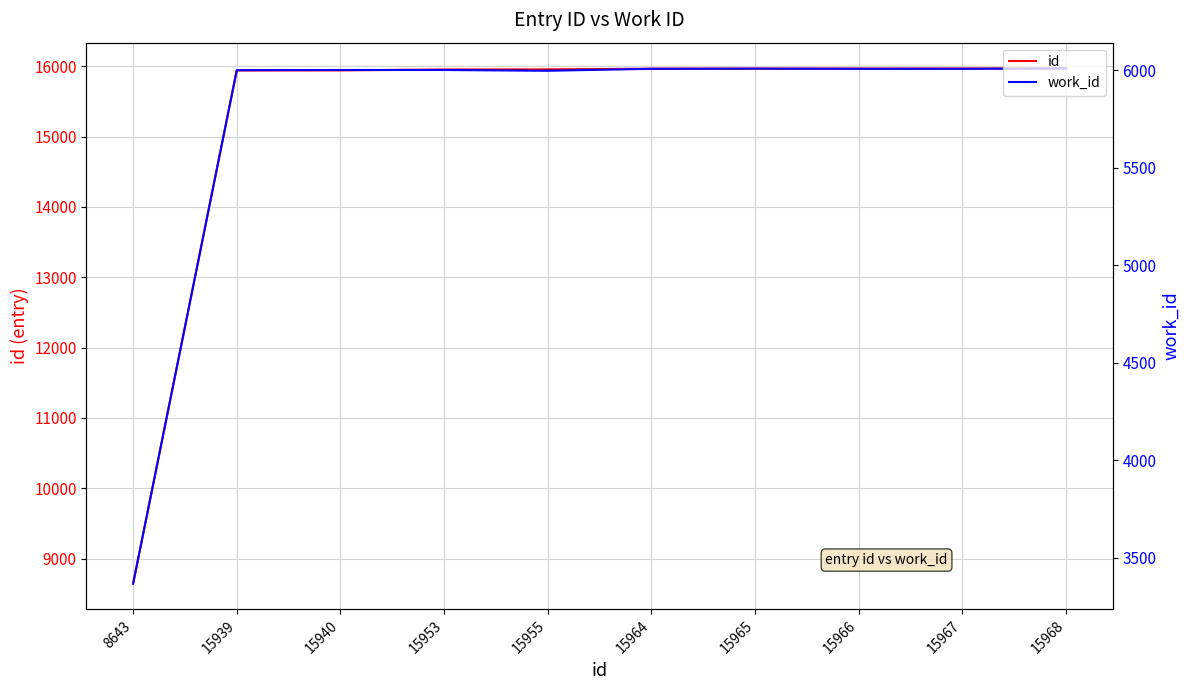

What is the difference between the maximum and minimum values in the id series?

7325